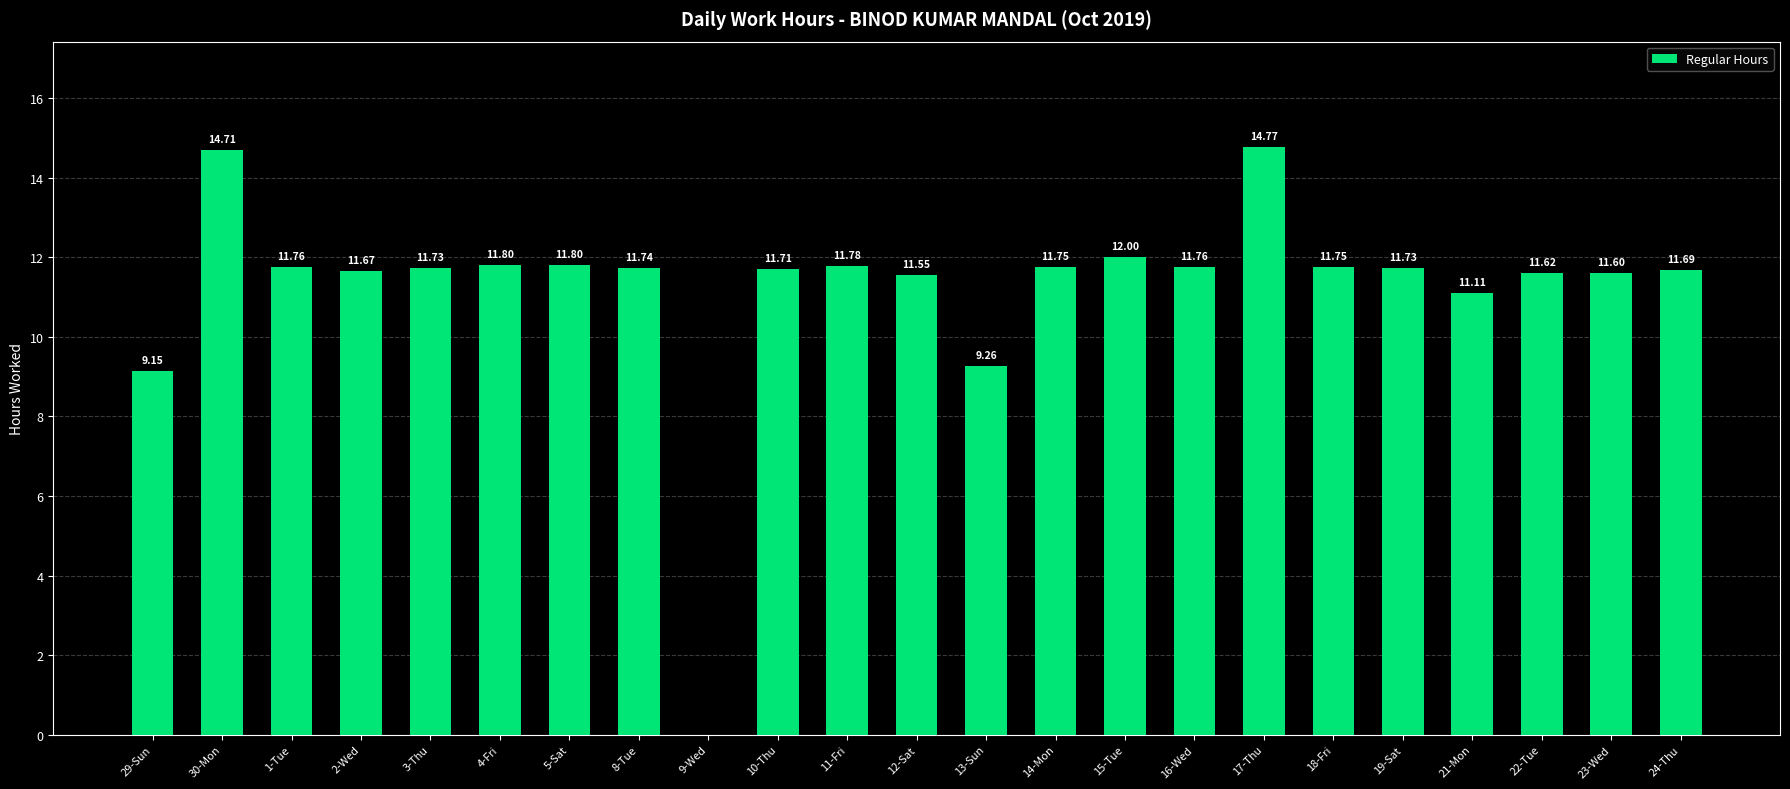

What is the difference between the values at 15-Tue and 16-Wed?

0.2